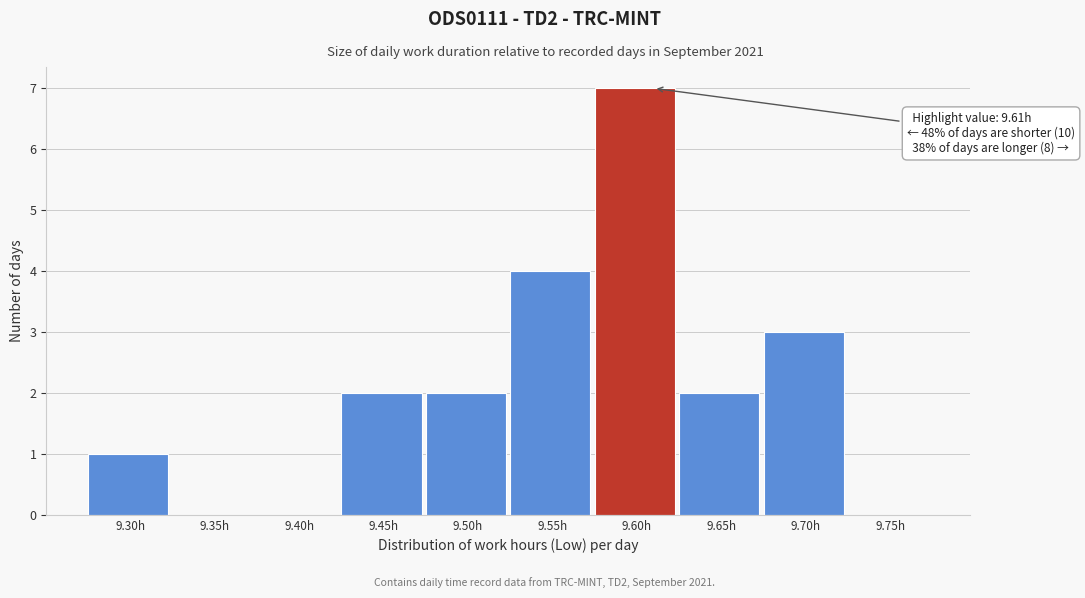

Reading left to right, extract all data points from this chart.

9.30h=1	9.35h=0	9.40h=0	9.45h=2	9.50h=2	9.55h=4	9.60h=7	9.65h=2	9.70h=3	9.75h=0